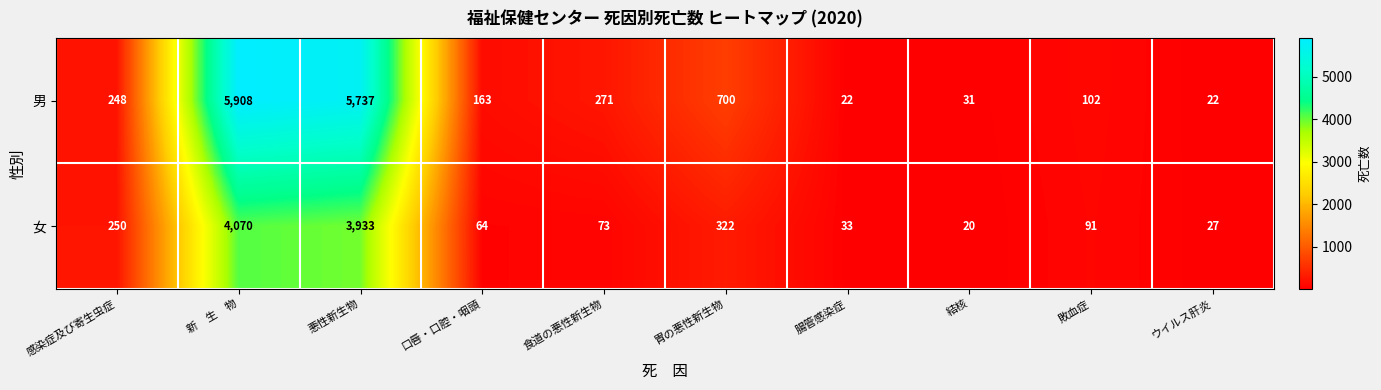

Rank the series at 敗血症 from highest to lowest value.

男, 女